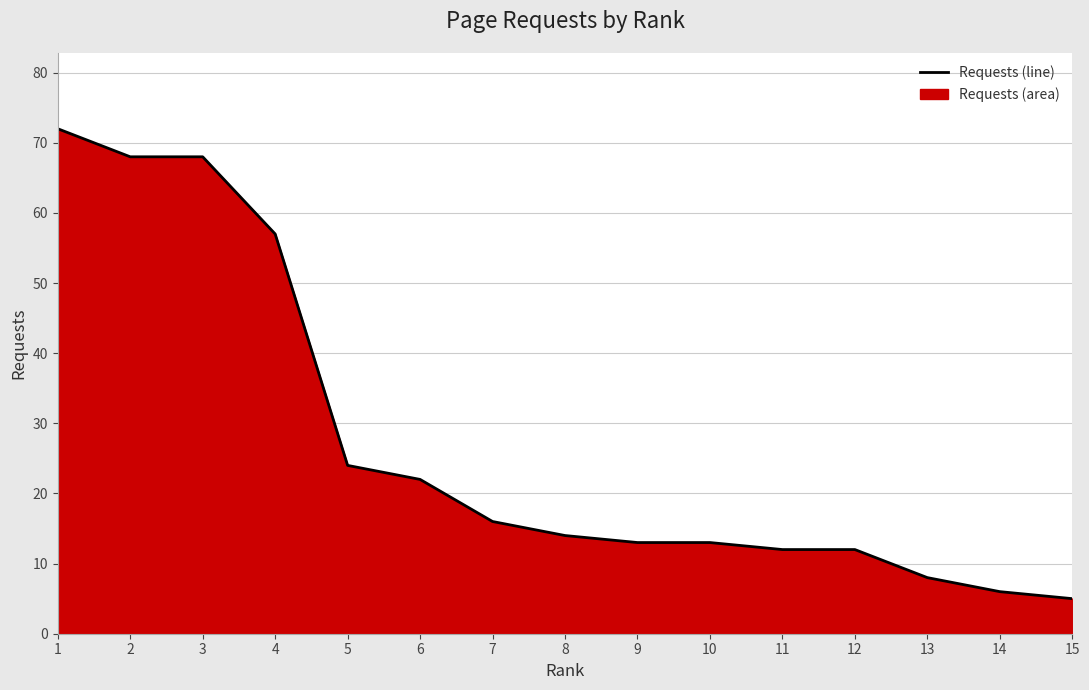

How many series are shown in this chart?

1